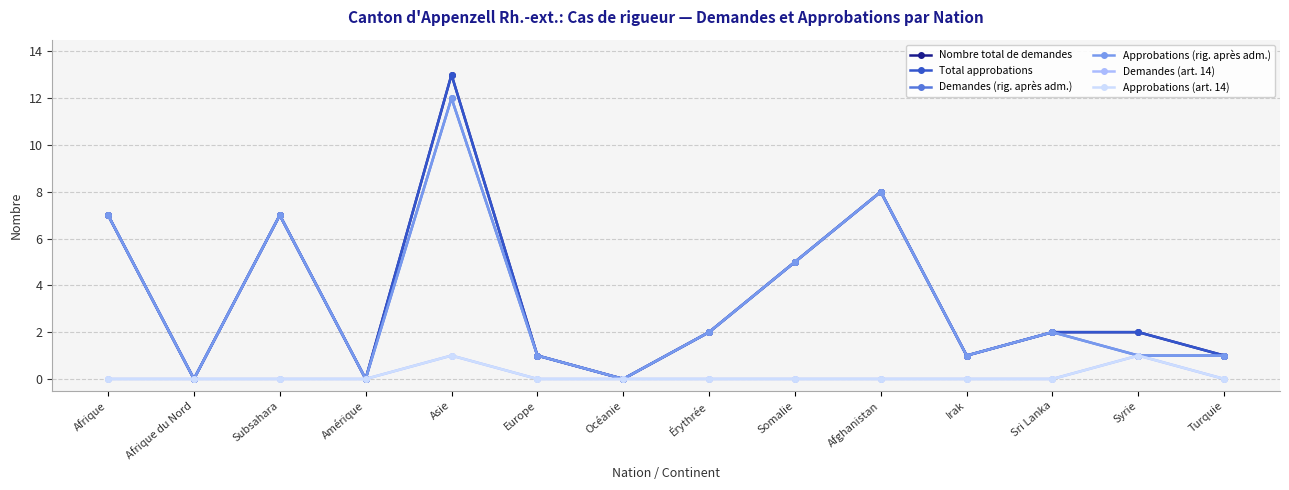

True or false: Demandes (art. 14) and Approbations (rig. après adm.) intersect in this chart.

False